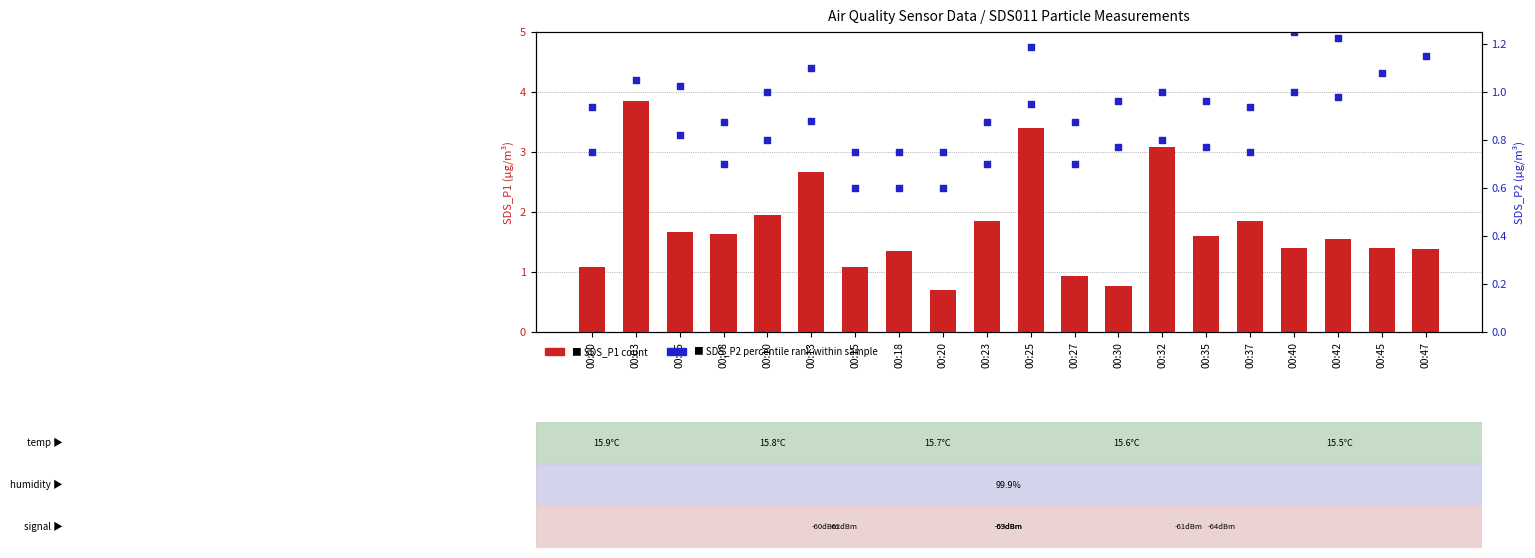

What is the total value across all series at 00:03?

4.9